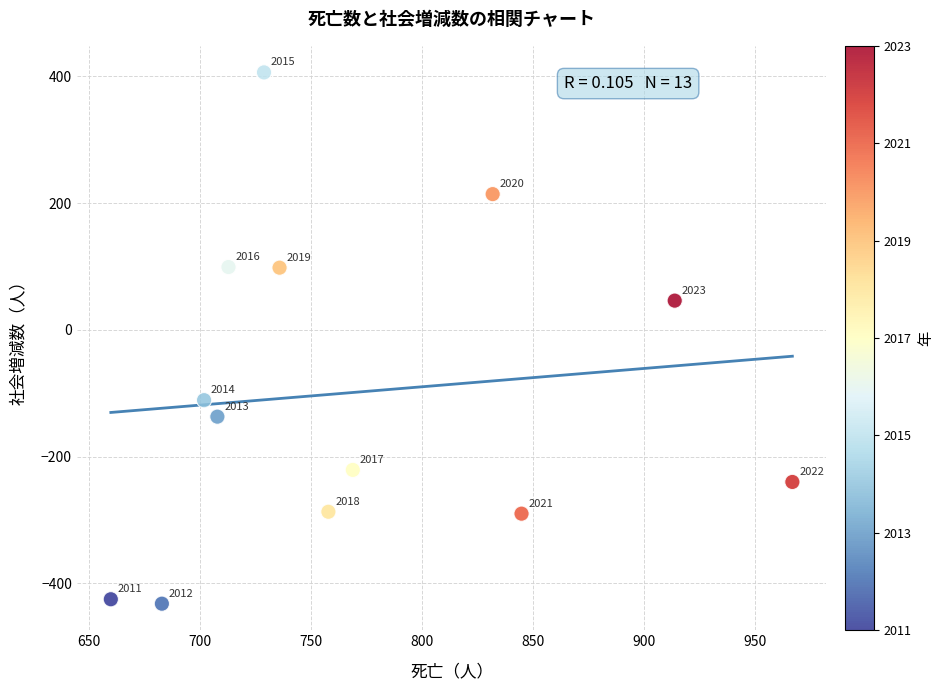

What Y value in the scatter plot is closest to -13?

46